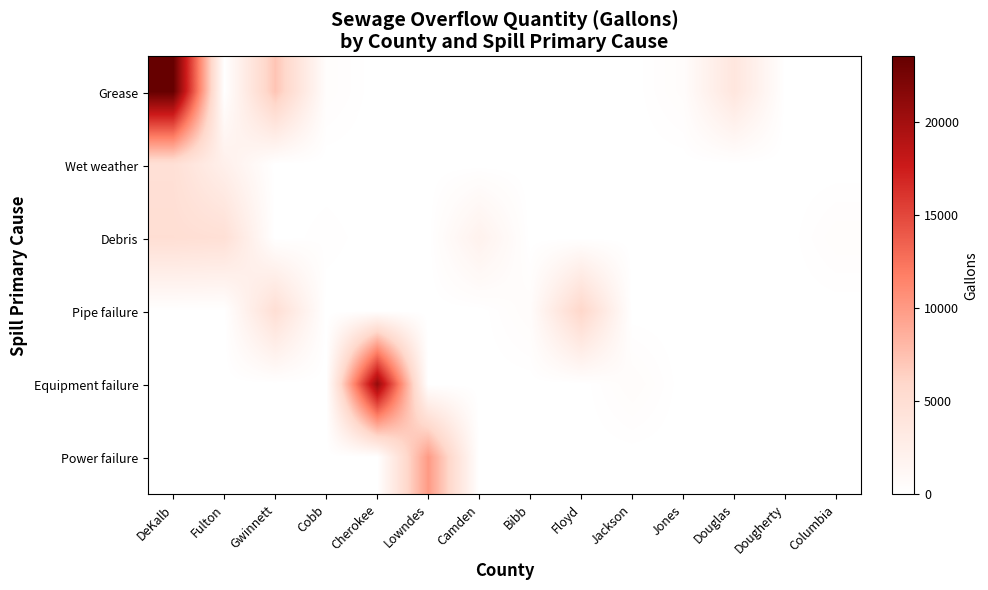

How many data points does each series have?

14